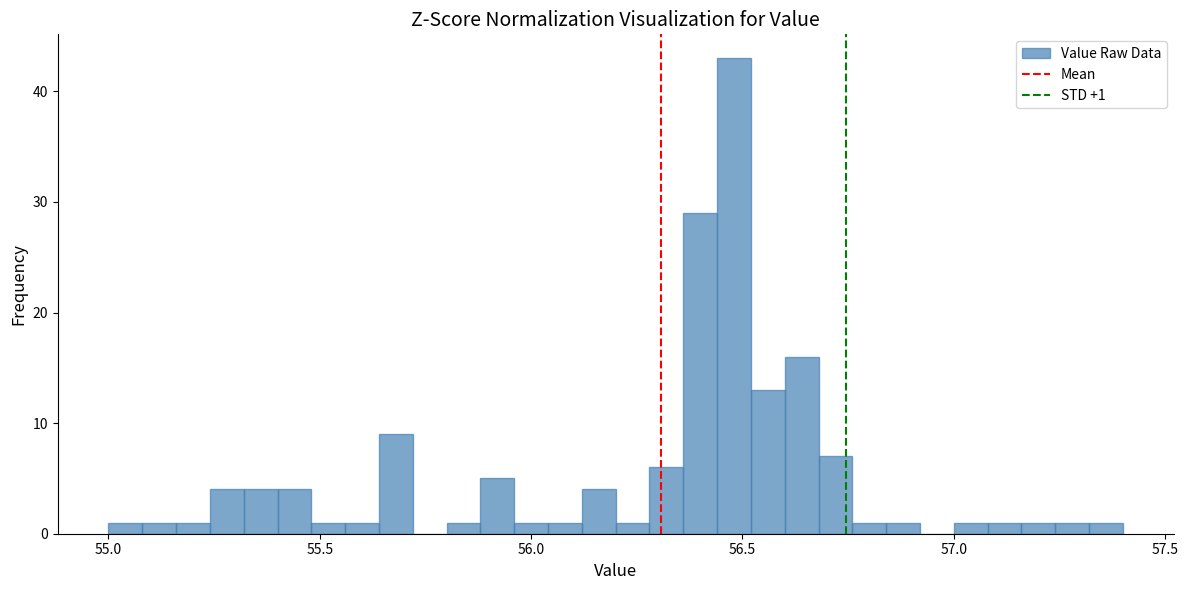

Around what value on the x-axis is the tallest bar? Give the approximate position of its centre, as read against the axis.

56.50